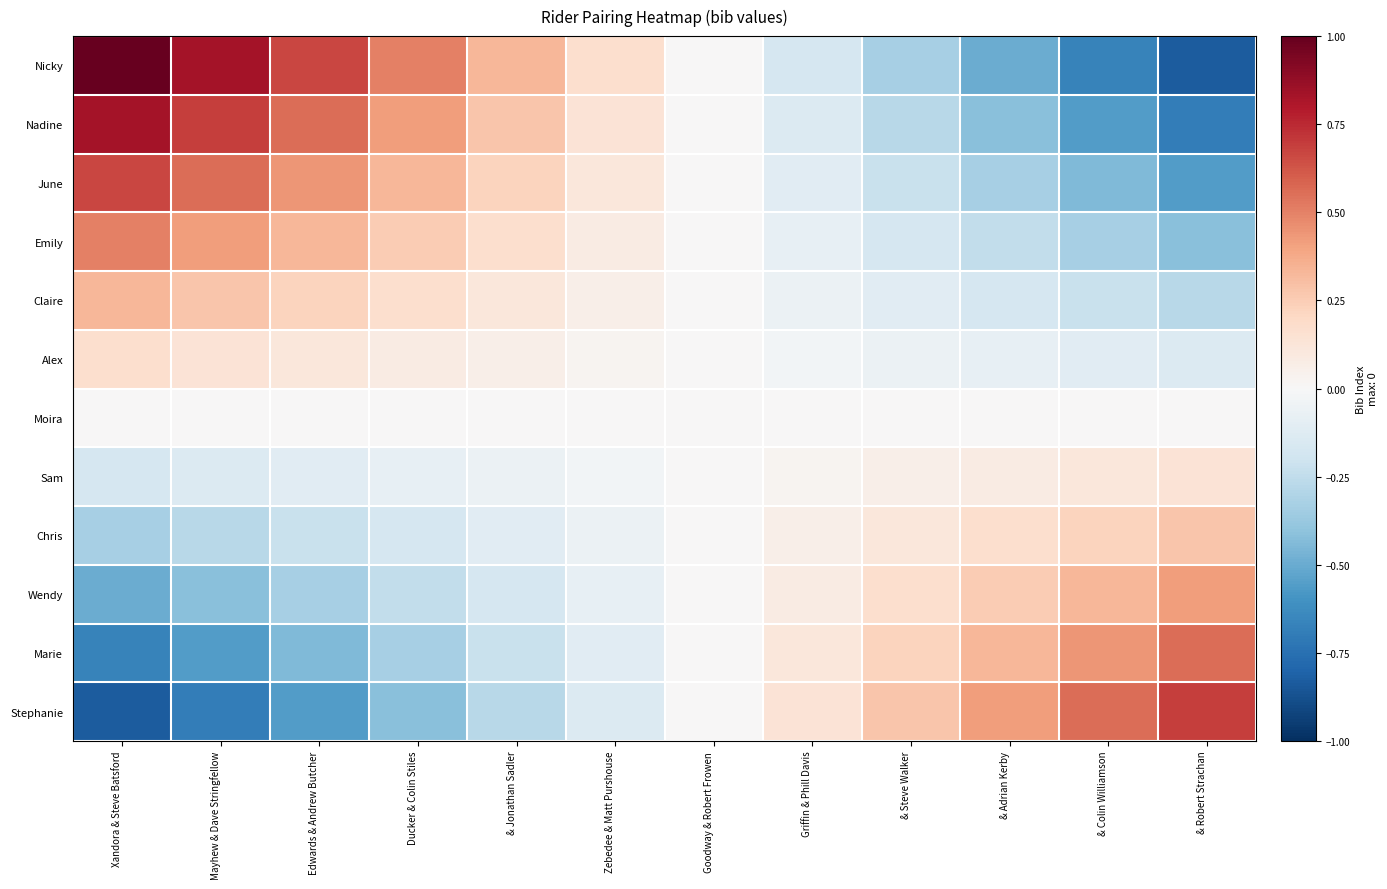

Between & Jonathan Sadler and & Steve Walker, which is larger?

& Jonathan Sadler